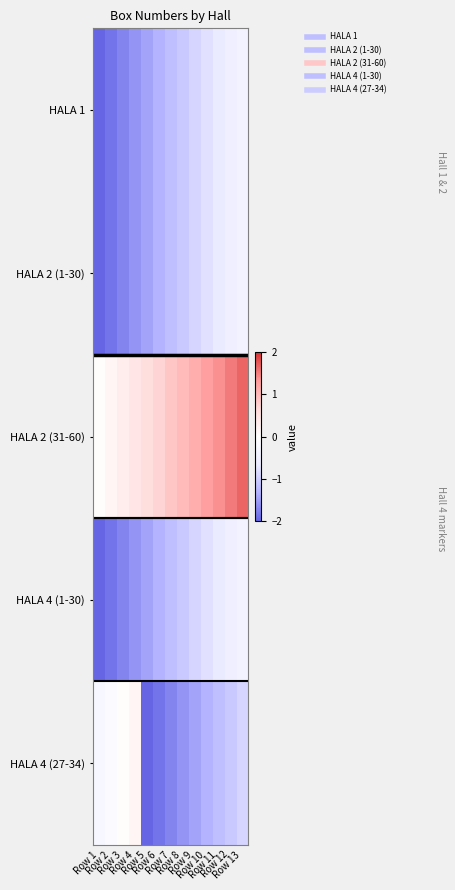

Which series changed the most between Row 3 and Row 4?

HALA 1